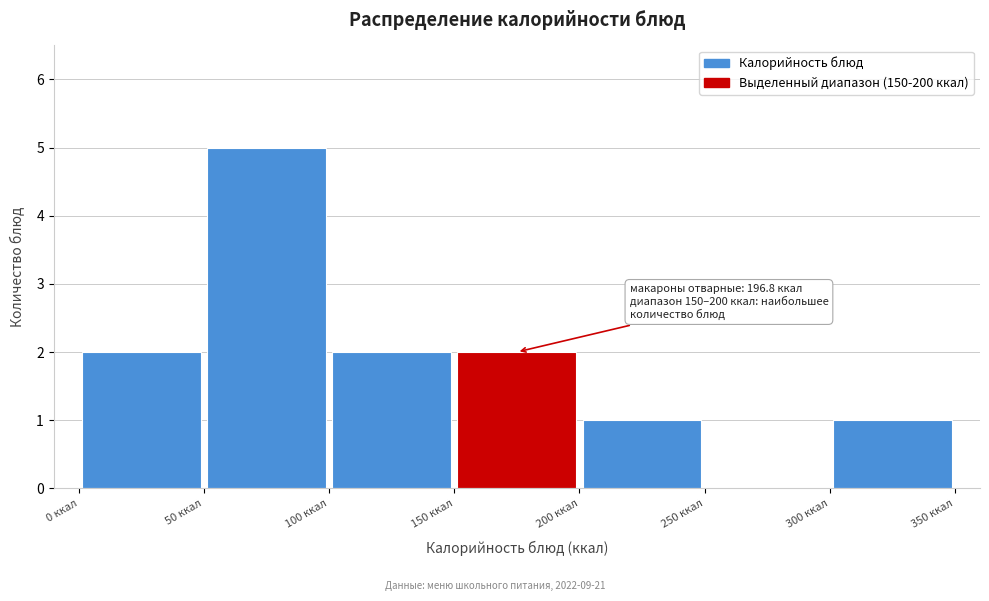

Over which range of the x-axis is the bar tallest?

50 to 100